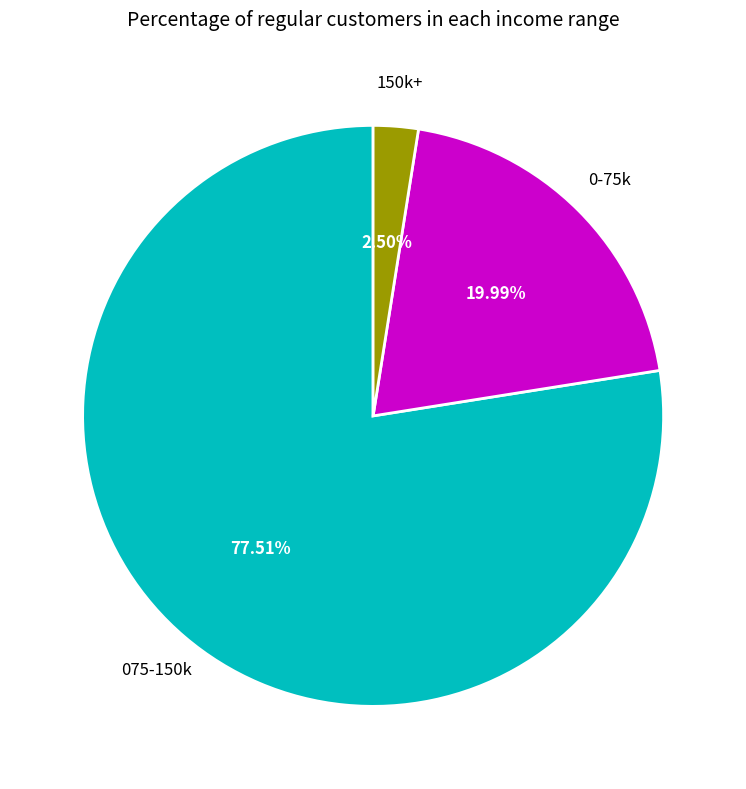

Does any single category account for the majority?

Yes